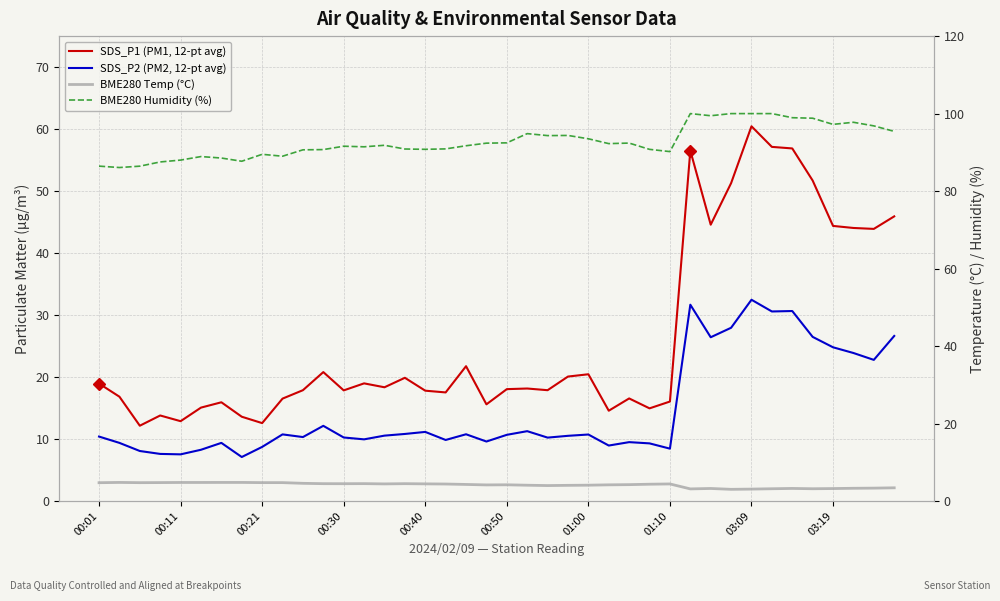

The SDS_P2 (PM2, 12-pt avg) series shows 27.9 at 31. True or false?

True